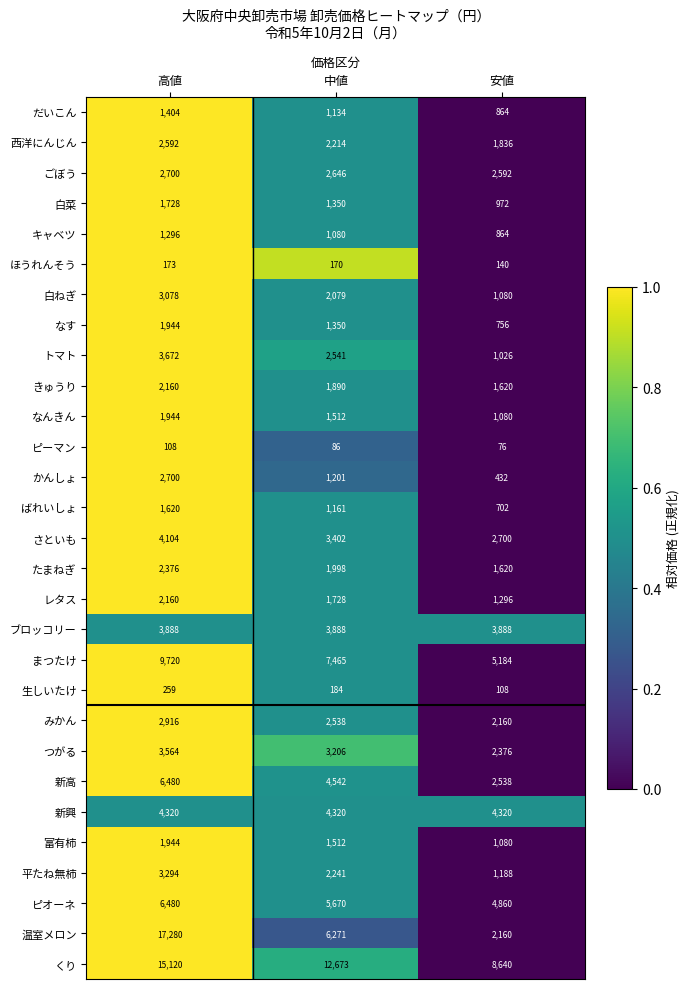

What is the difference between the ピーマン values at 安値 and 中値?

10